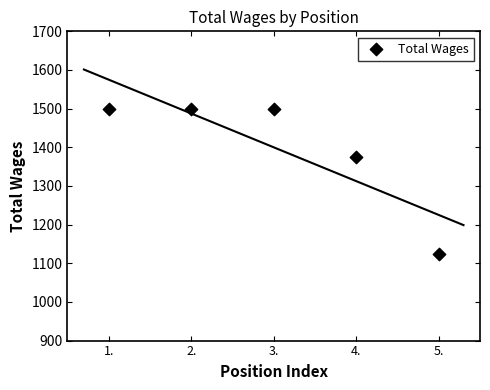

What is the range of X values (max minus min)?

4